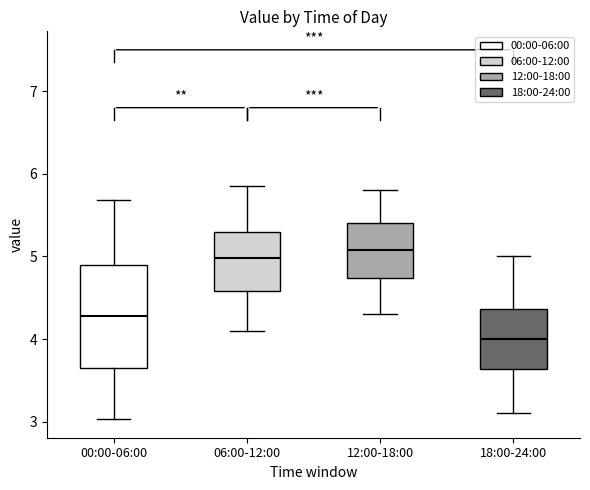

Reading left to right, read every box against the y-axis: the position of its median line, the range the box covers, and the ends of its whiskers. The values are not printed on the chart, so give them approximately, as read against the axis.

00:00-06:00: median 4.3, box 3.6 to 4.9, whiskers 3.0 to 5.7
06:00-12:00: median 5.0, box 4.6 to 5.3, whiskers 4.1 to 5.9
12:00-18:00: median 5.1, box 4.7 to 5.4, whiskers 4.3 to 5.8
18:00-24:00: median 4.0, box 3.6 to 4.4, whiskers 3.1 to 5.0